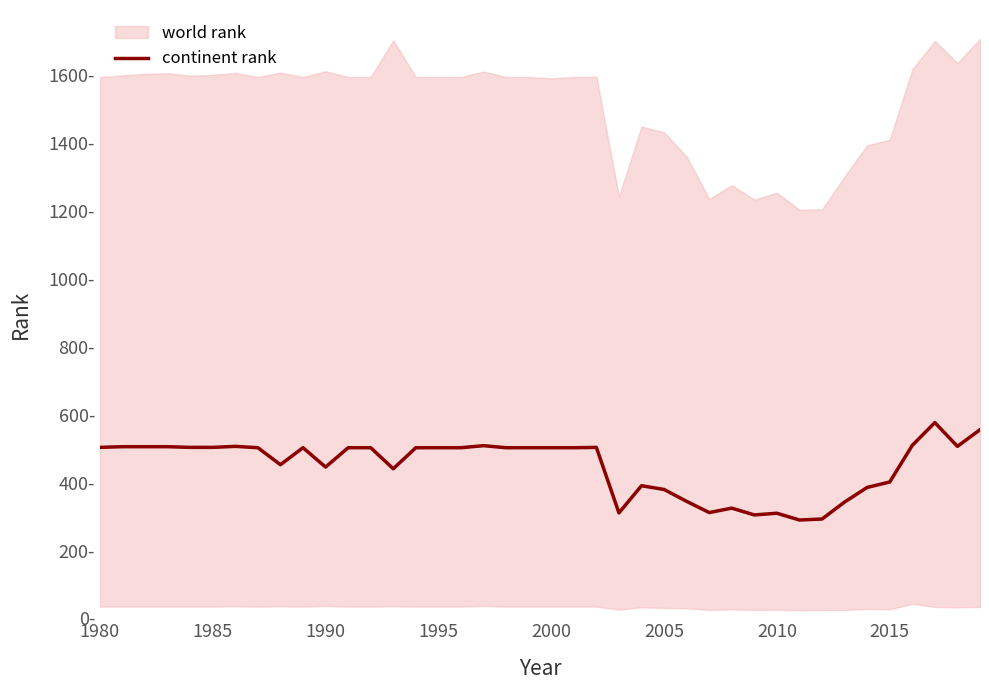

What is the smallest value displayed?

290